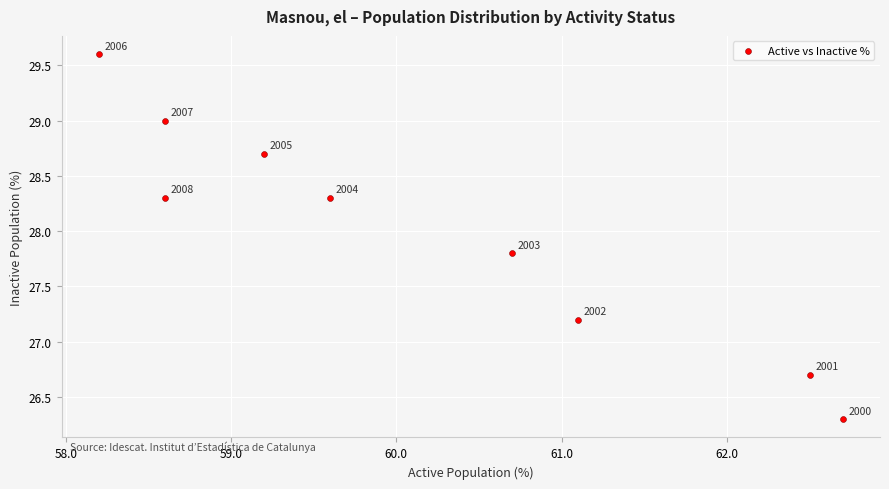

What is the average Y value?

28.0